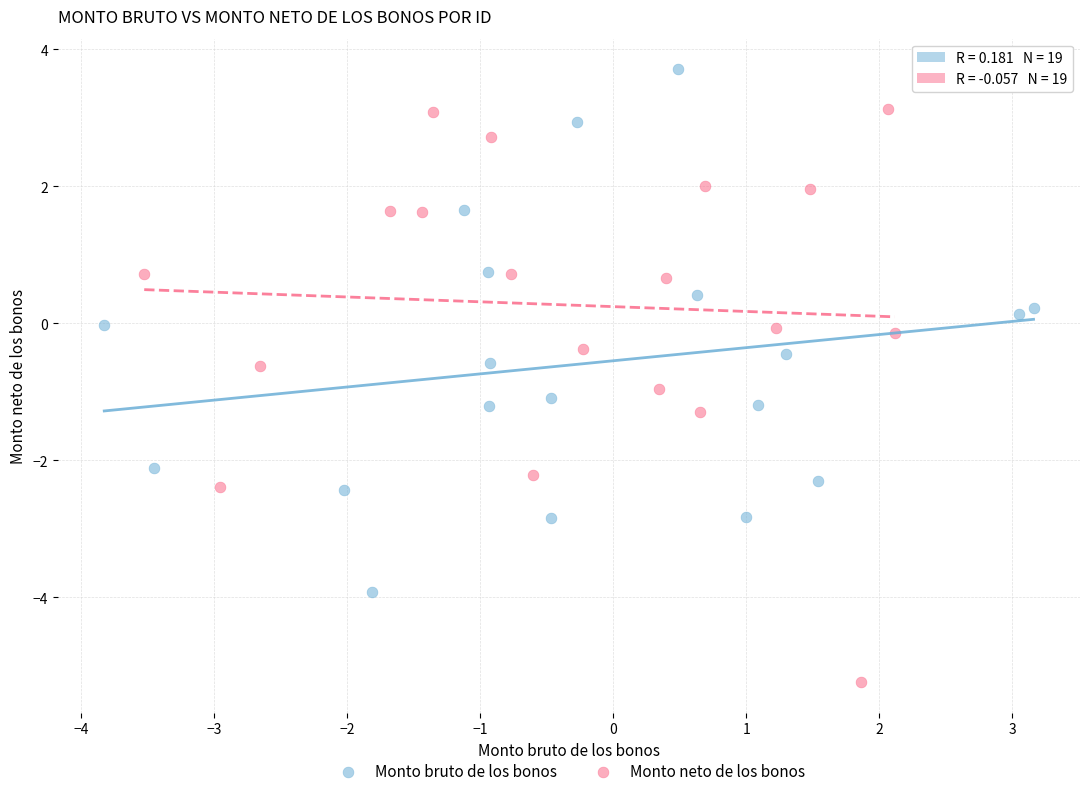

Which series reaches the maximum Y coordinate?

Monto bruto de los bonos